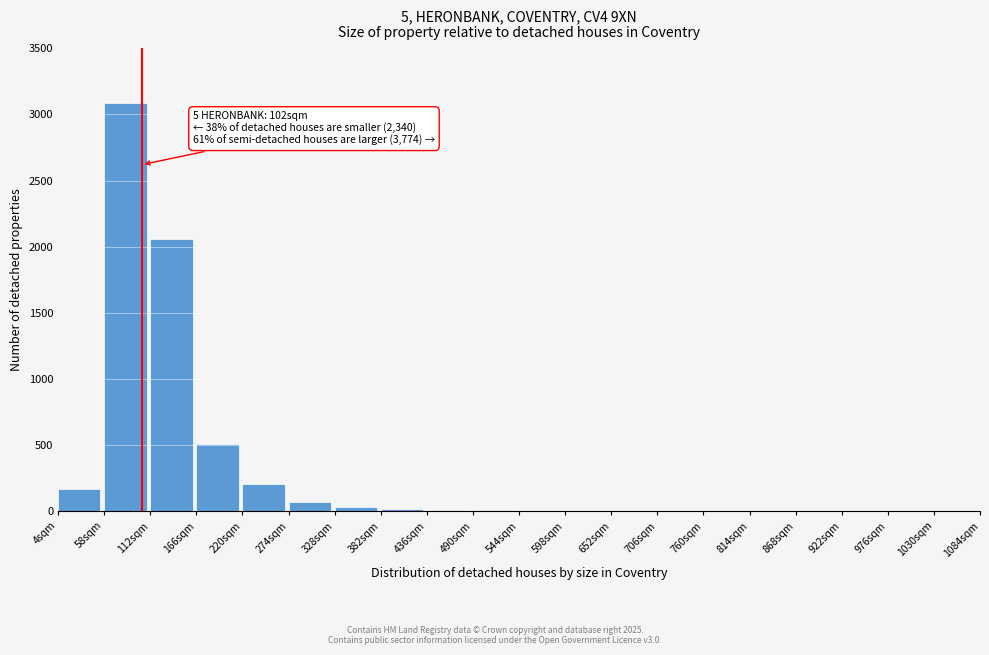

Approximately how many times larger is the value at 220sqm compared to 4sqm?

1.3